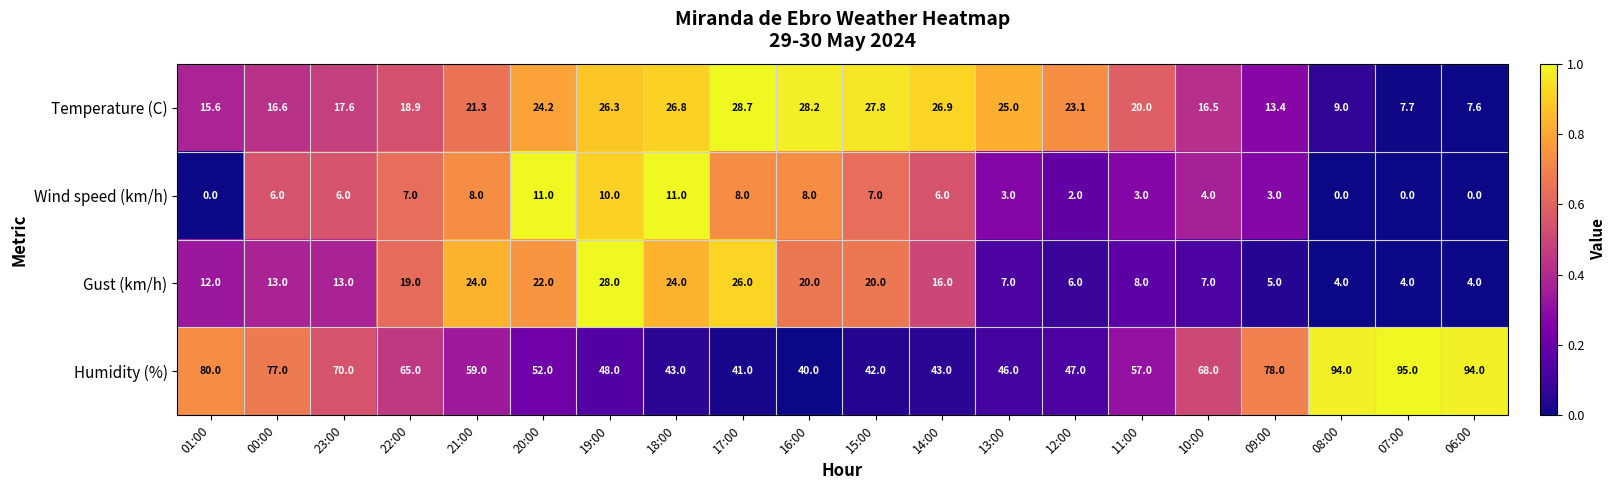

At which category is the sum across all series the highest?

00:00